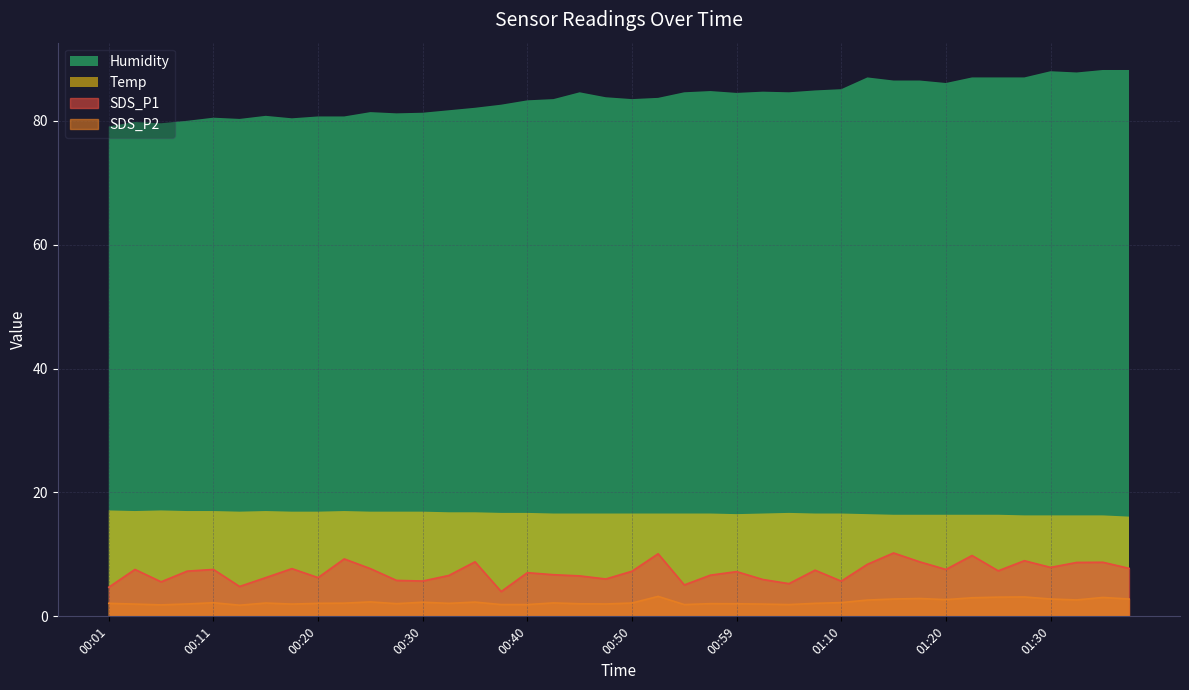

At which label does SDS_P1 first exceed 7?

00:03